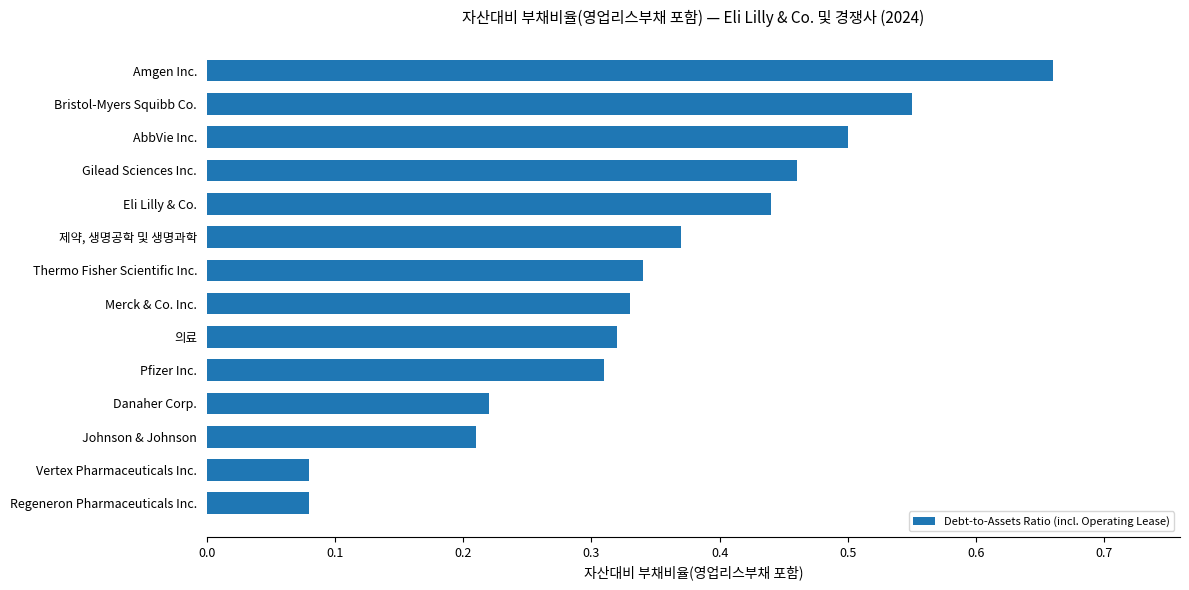

What is the sum of all values?

4.9